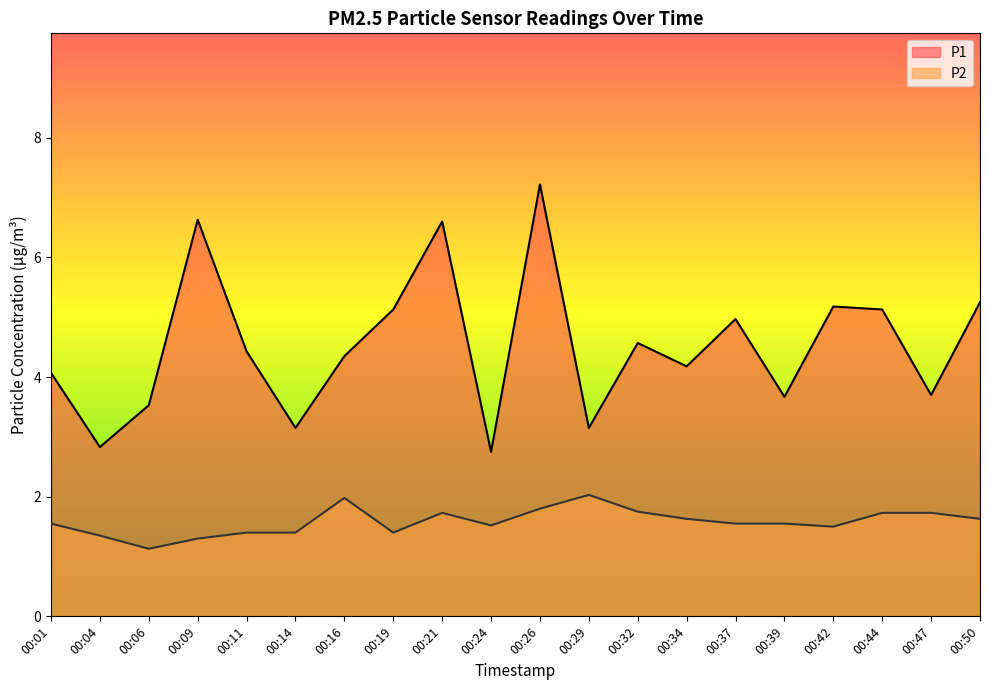

What is the value of the P1 point at the 15th from the left?

5.0